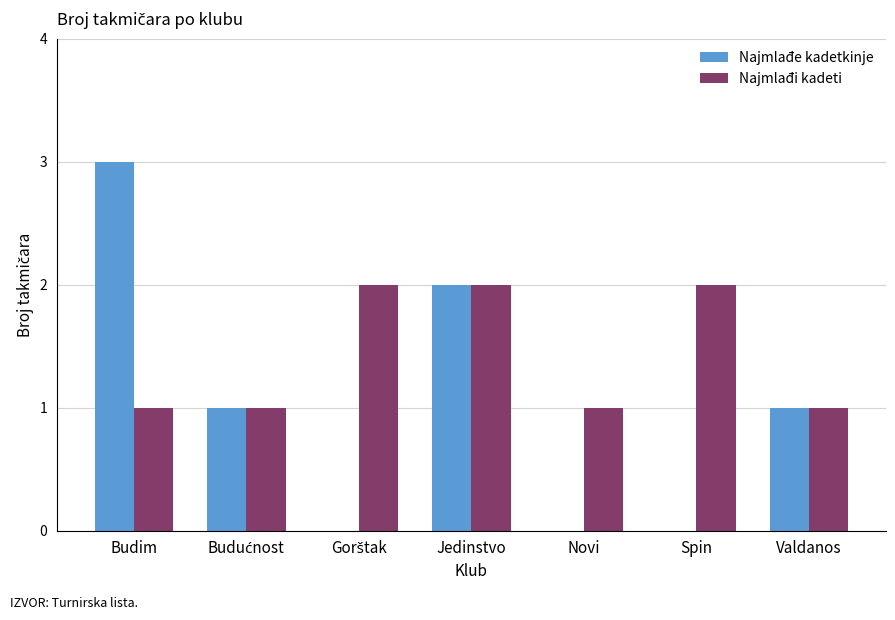

Reading left to right, extract all data points from this chart.

Najmlađe kadetkinje: 3	1	0	2	0	0	1
Najmlađi kadeti: 1	1	2	2	1	2	1